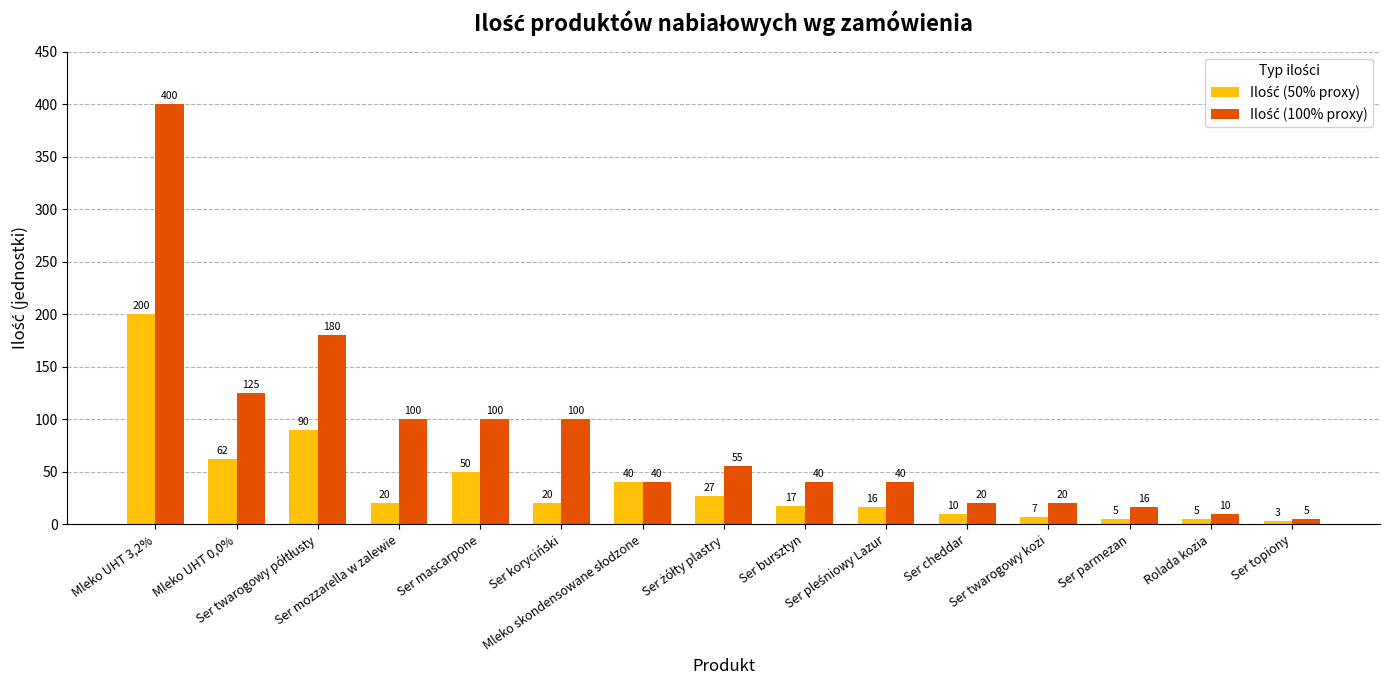

What is the minimum value shown in the chart?

3